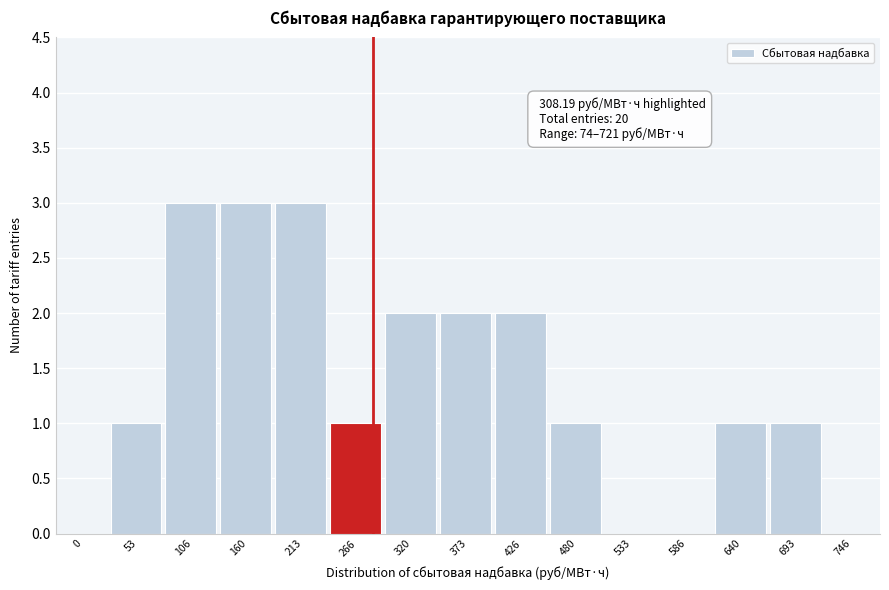

Reading left to right, what are all the values shown in this chart?

0=0	53=1	106=3	160=3	213=3	266=1	320=2	373=2	426=2	480=1	533=0	586=0	640=1	693=1	746=0